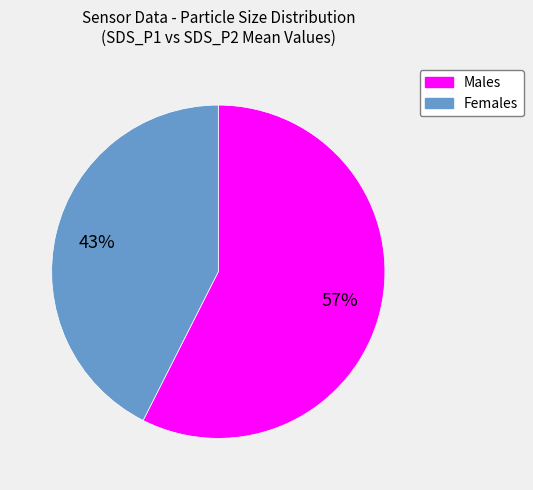

Is there a majority slice in this chart?

Yes